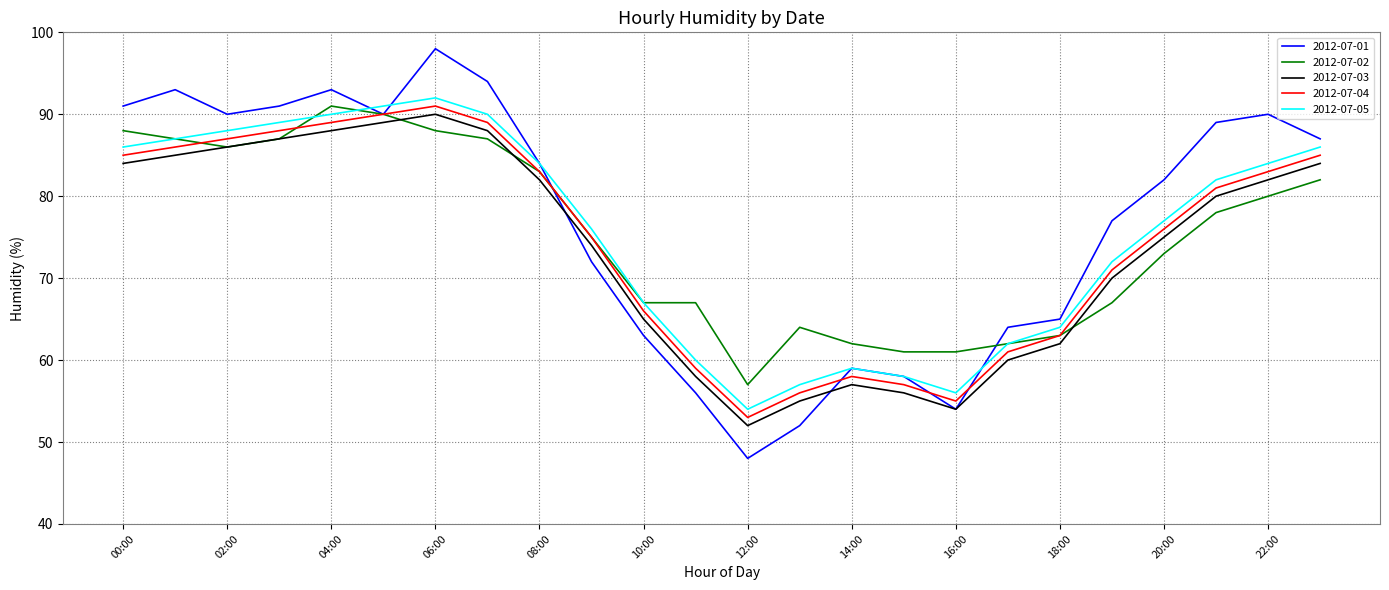

How many lines are shown in the chart?

5